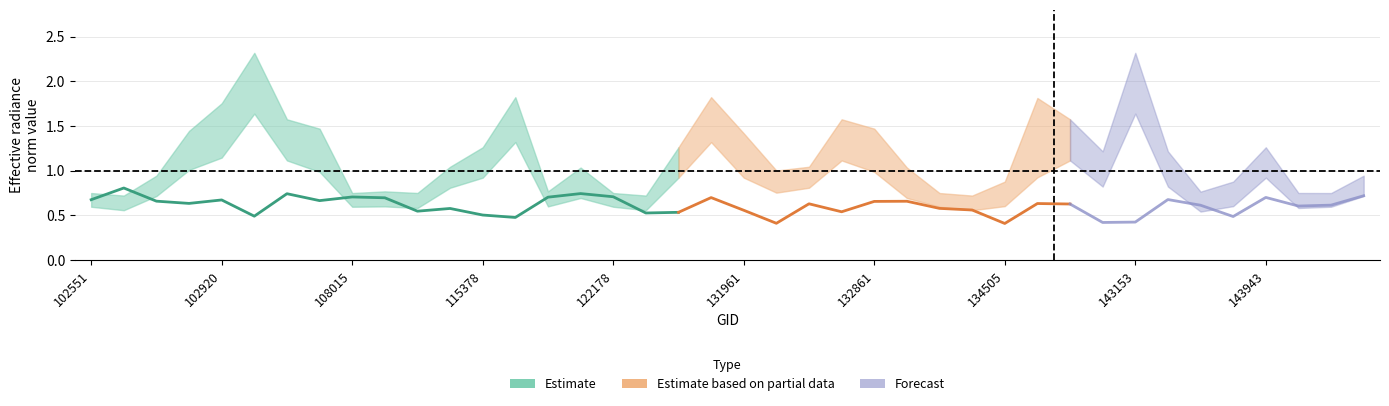

How many lines are shown in the chart?

3